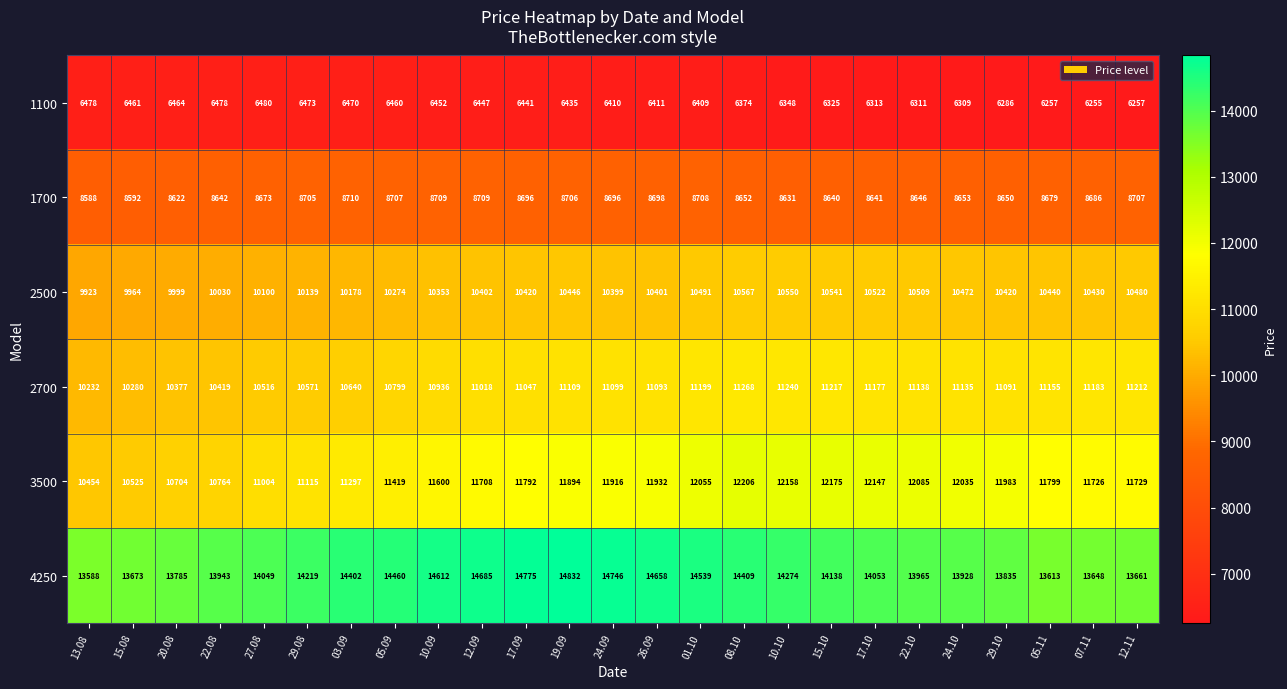

At which category does the chart reach its minimum across all series?

07.11